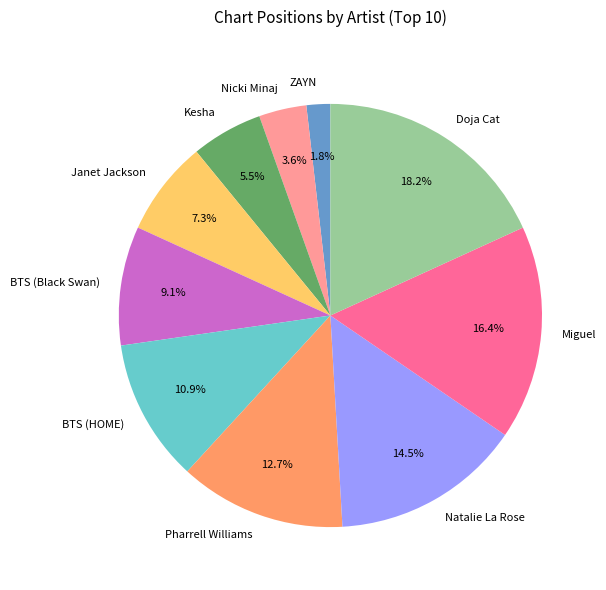

To the nearest percent, what percentage of the pie is BTS (HOME)?

11%